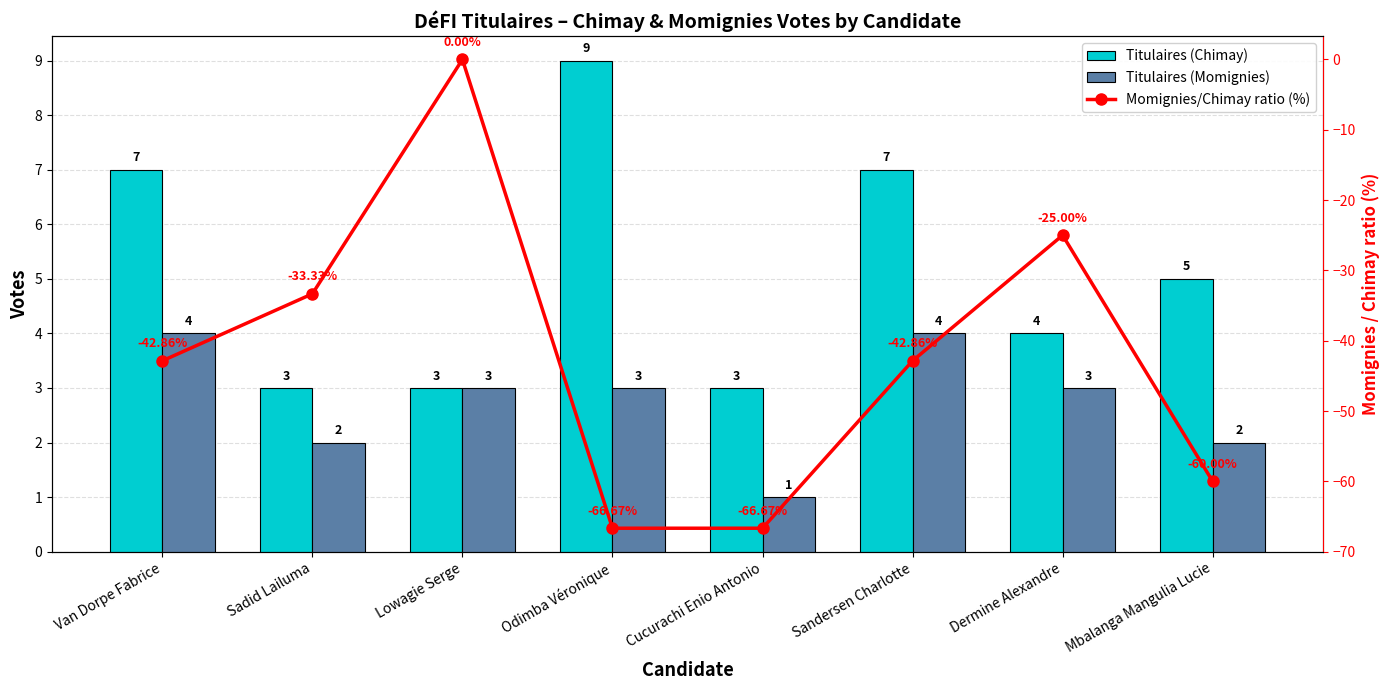

What is the average value of the Momignies/Chimay ratio (%) series?

-42.2